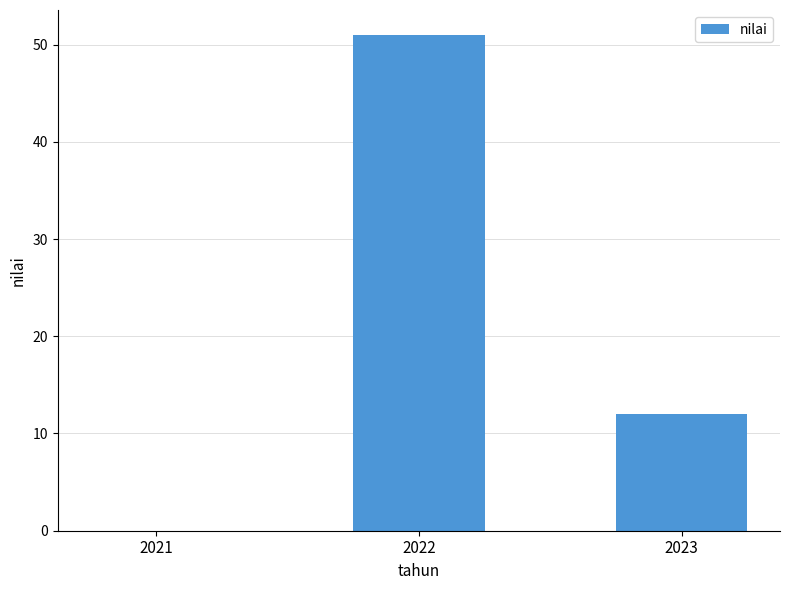

Reading left to right, extract all data points from this chart.

2021=0	2022=51	2023=12